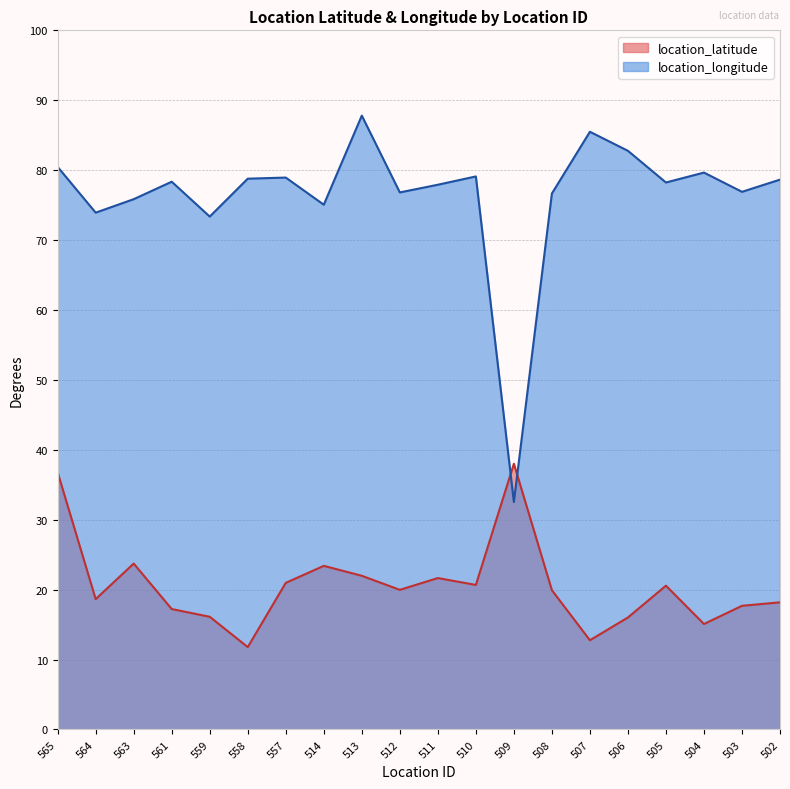

Reading right to left, what are all the values shown in this chart?

location_latitude: 18.2	17.7	15.1	20.6	16.0	12.8	19.9	38.0	20.7	21.7	20.0	22.0	23.4	21.0	11.8	16.1	17.2	23.7	18.6	36.8
location_longitude: 78.6	76.9	79.7	78.2	82.8	85.5	76.7	32.5	79.1	77.9	76.8	87.8	75.1	78.9	78.8	73.4	78.3	75.8	73.9	80.5